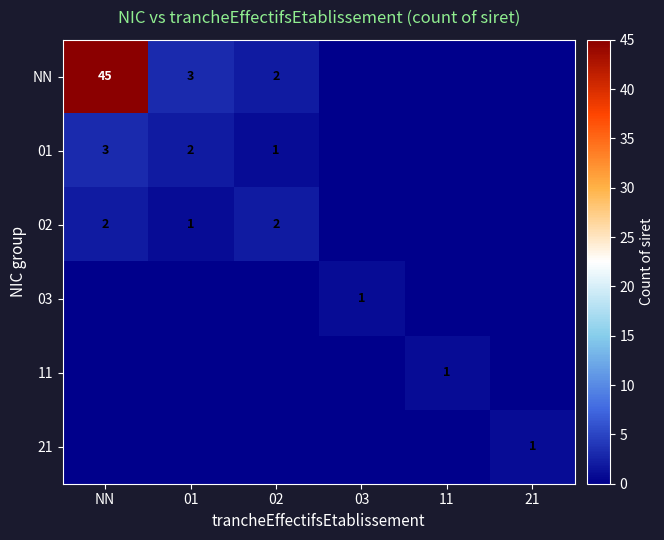

The value of 03 at 03 is 0. True or false?

False